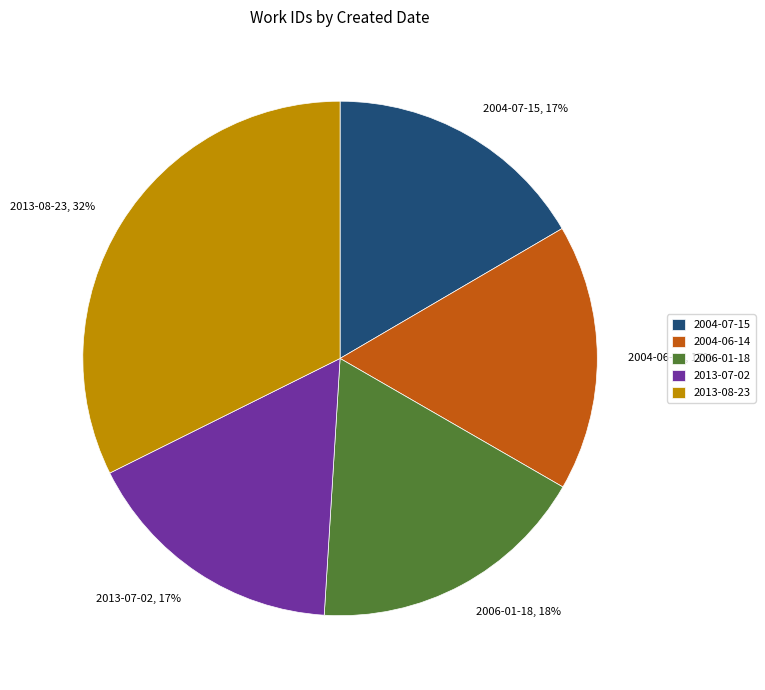

Is there a majority slice in this chart?

No